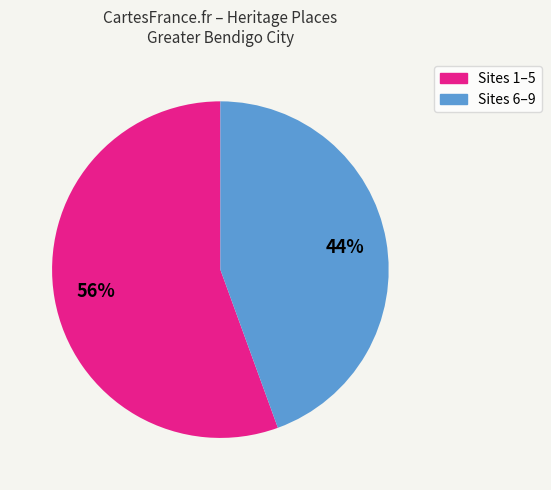

Is there any slice that represents more than half of the pie?

Yes